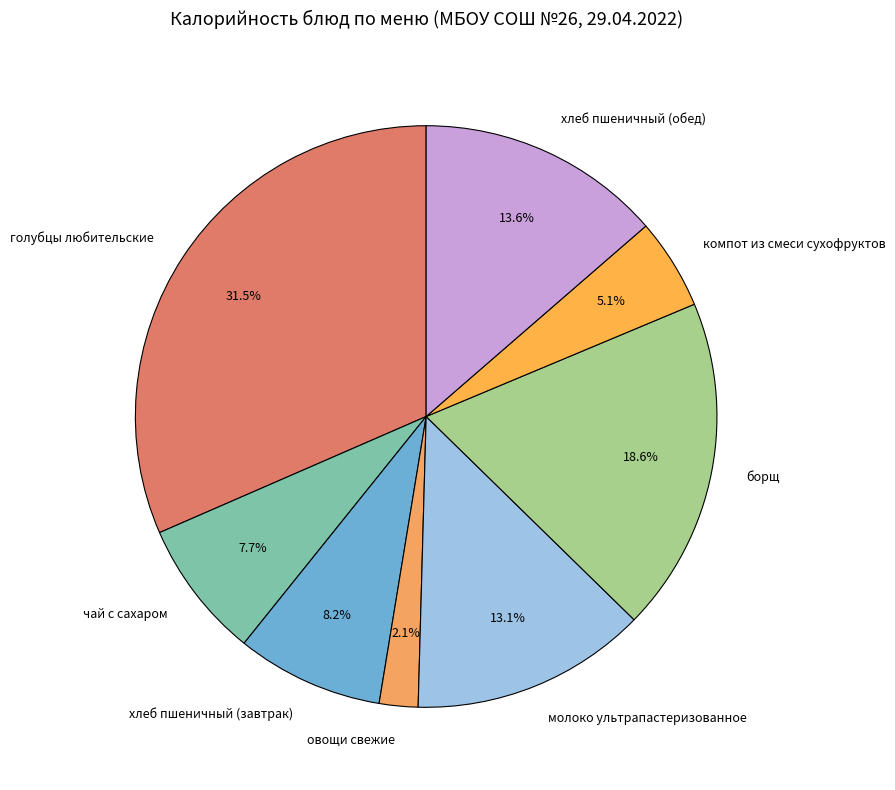

What percentage is NOT represented by голубцы любительские?

68.5%